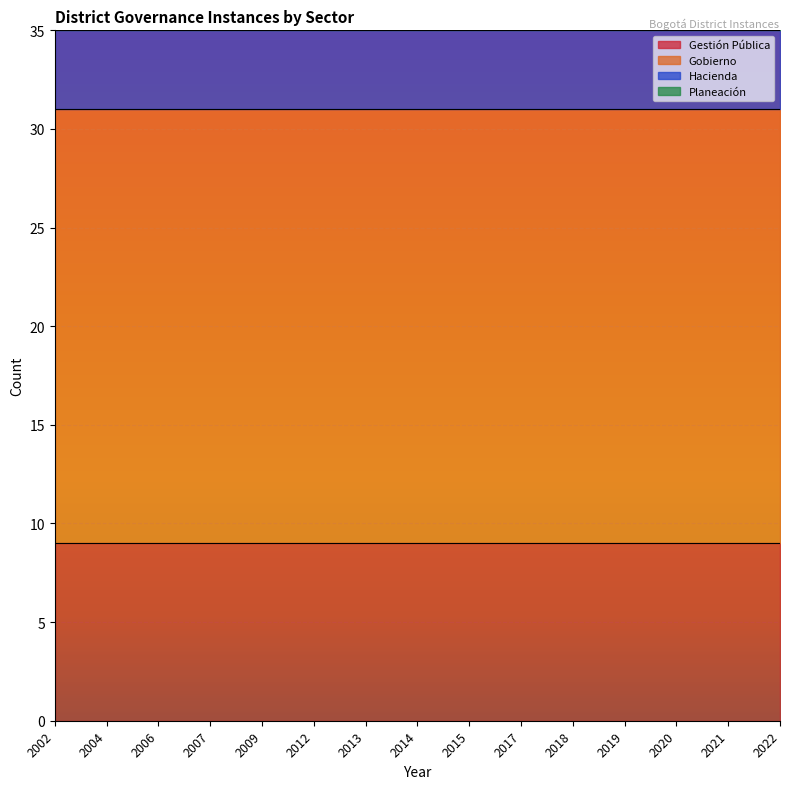

Rank the series by their maximum value, from highest to lowest.

Gobierno, Gestión Pública, Hacienda, Planeación